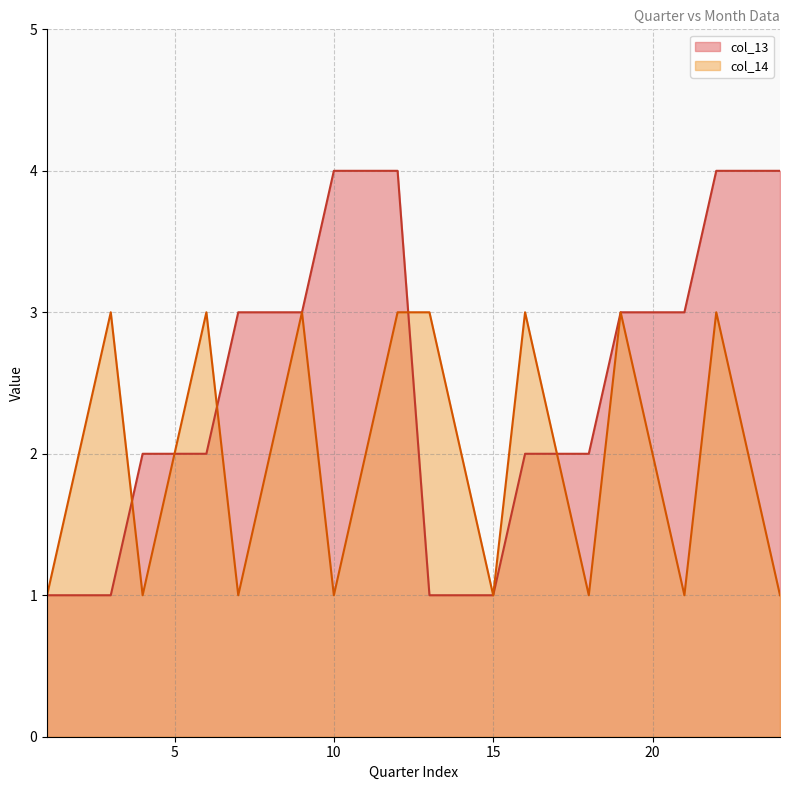

At how many categories does at least one series exceed 3?

6